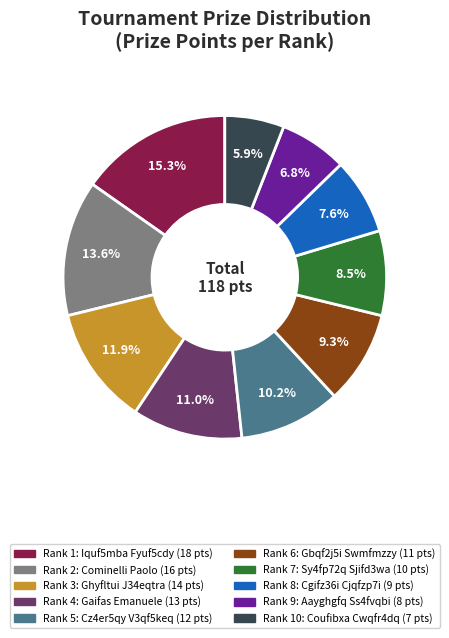

Is there a majority slice in this chart?

No